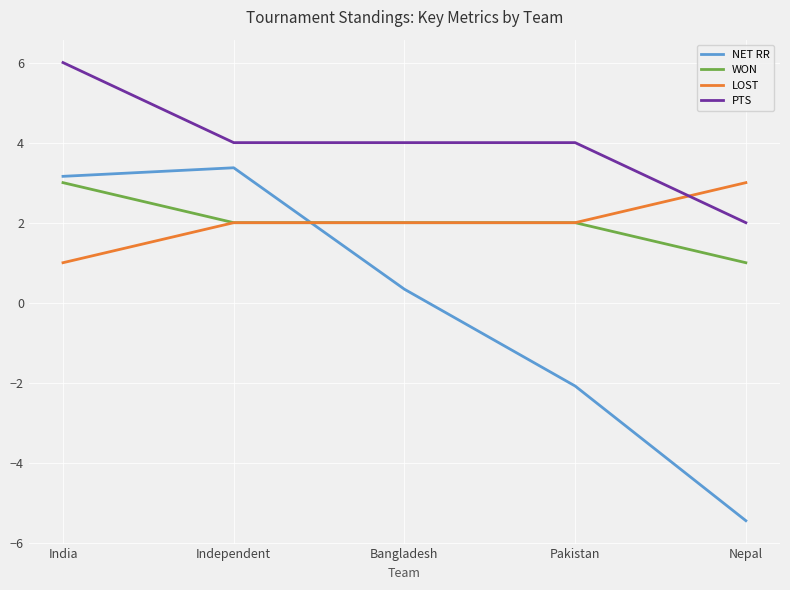

Does the chart have visible grid lines?

Yes